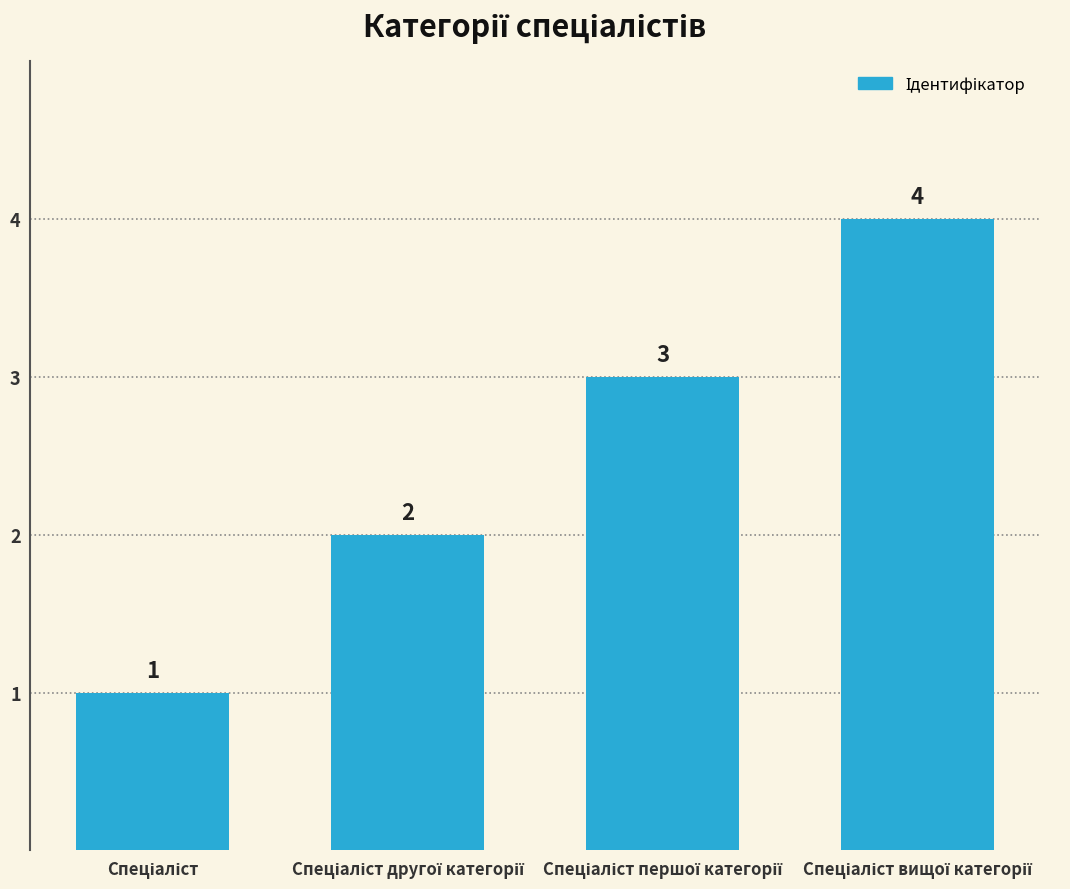

How many distinct data groups are displayed?

1